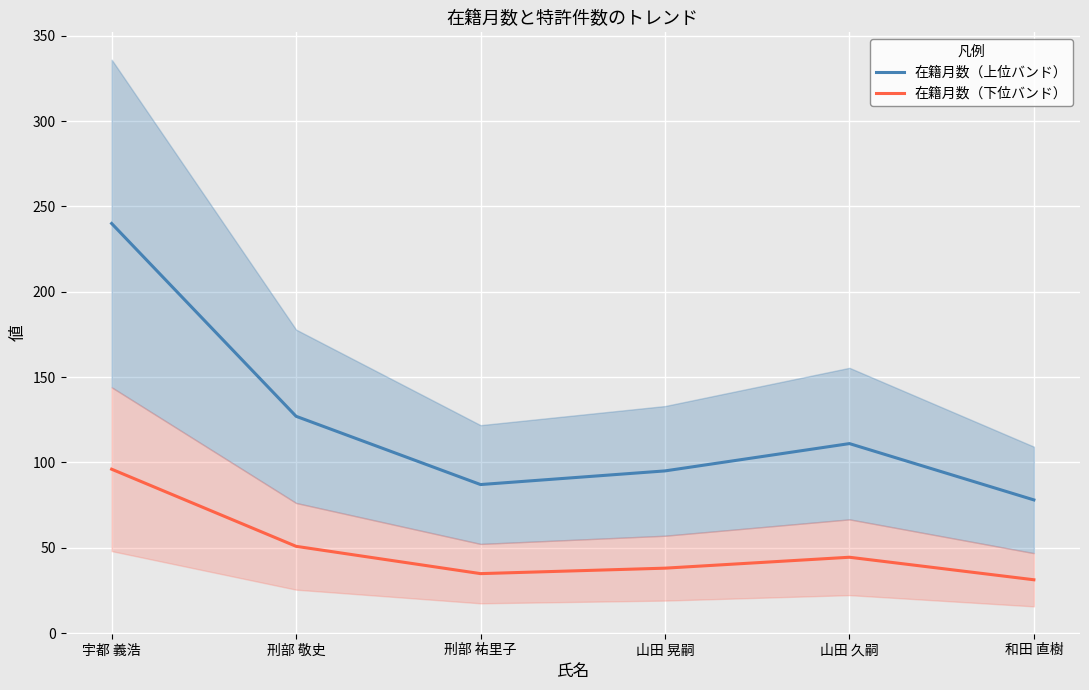

How many values in the 在籍月数（上位バンド） series exceed 111?

2